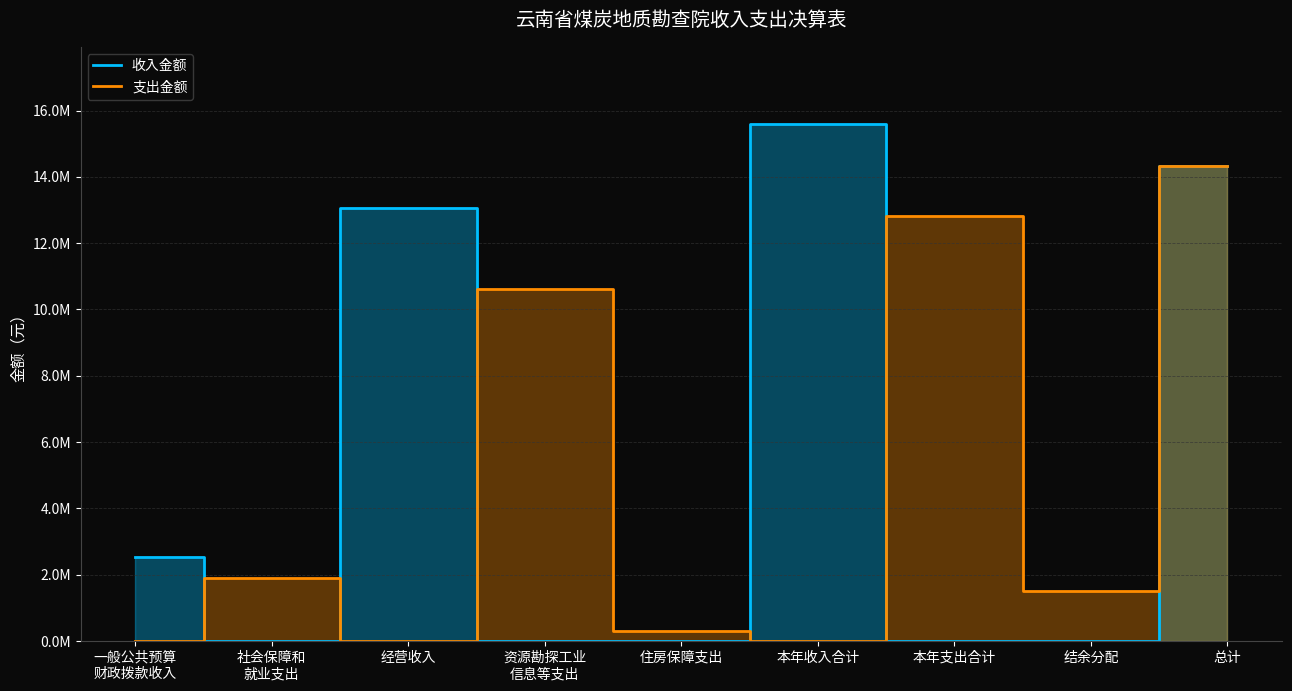

What are all the series names shown in the legend?

收入金额, 支出金额